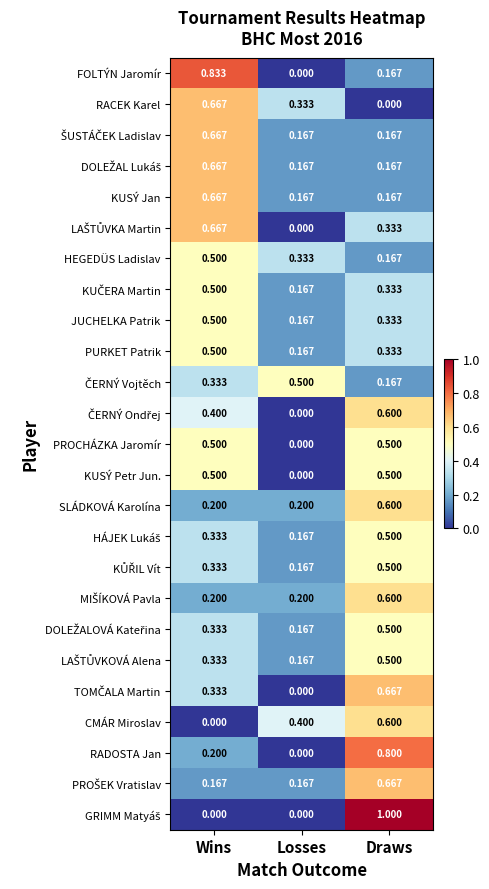

Which category has the highest value across all series?

Draws